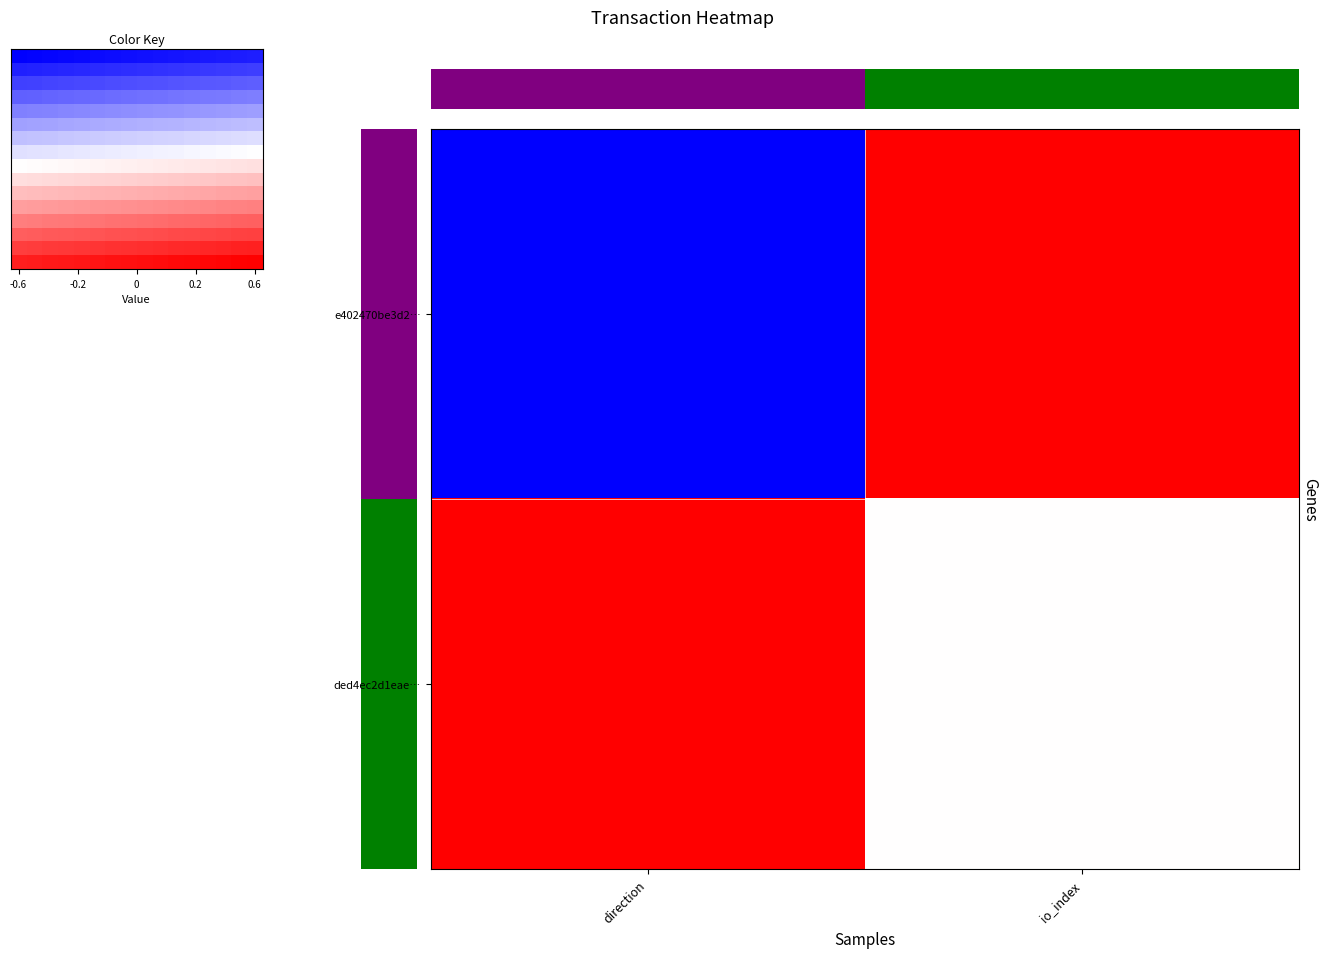

At direction, list the series in order from smallest to largest.

e402470be3d2e4dbfa40c7b819f58528395b9c3, ded4ec2d1eae86b2efd579f27d7b6a8f4db69ea